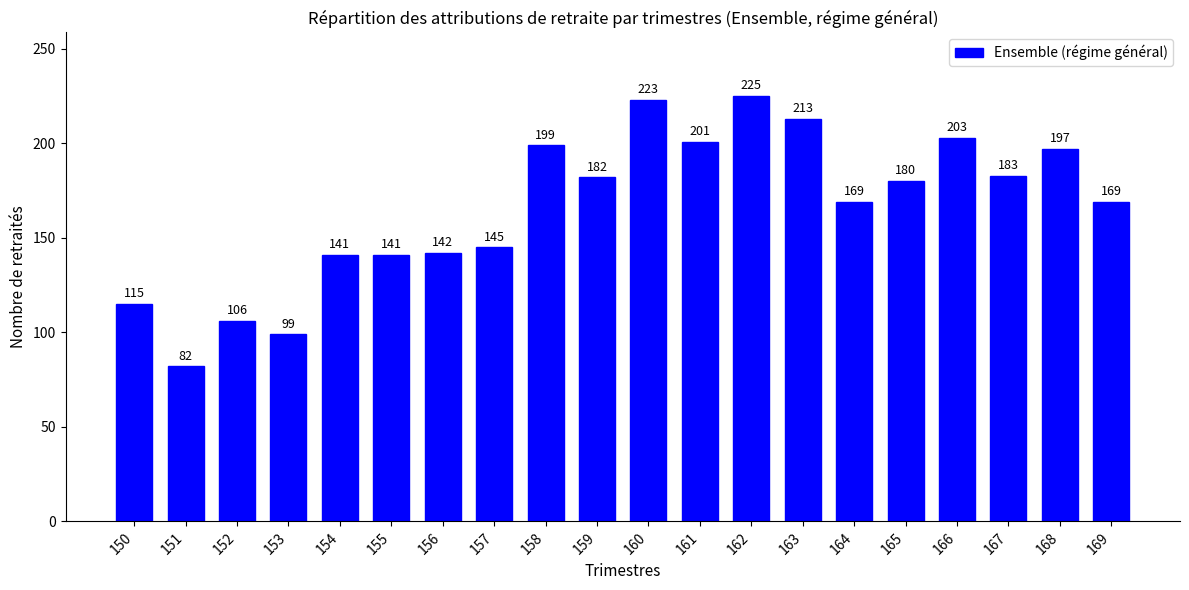

Reading right to left, extract all data points from this chart.

169	197	183	203	180	169	213	225	201	223	182	199	145	142	141	141	99	106	82	115